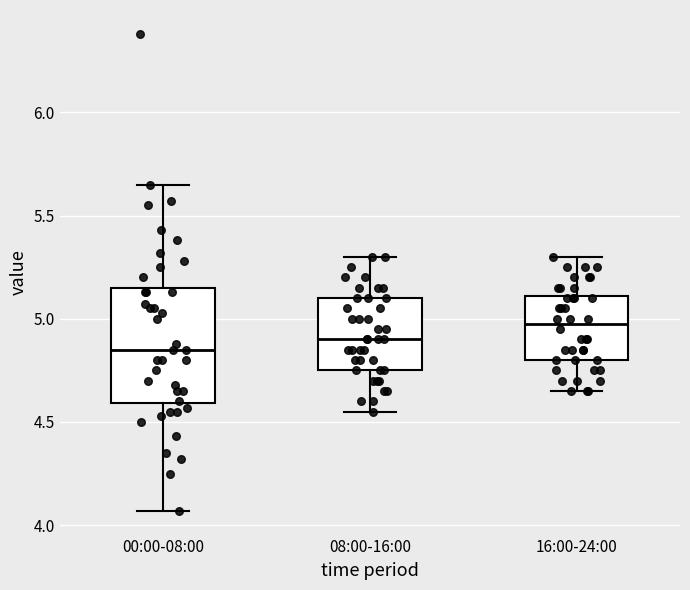

Which box has the highest median line?

16:00-24:00